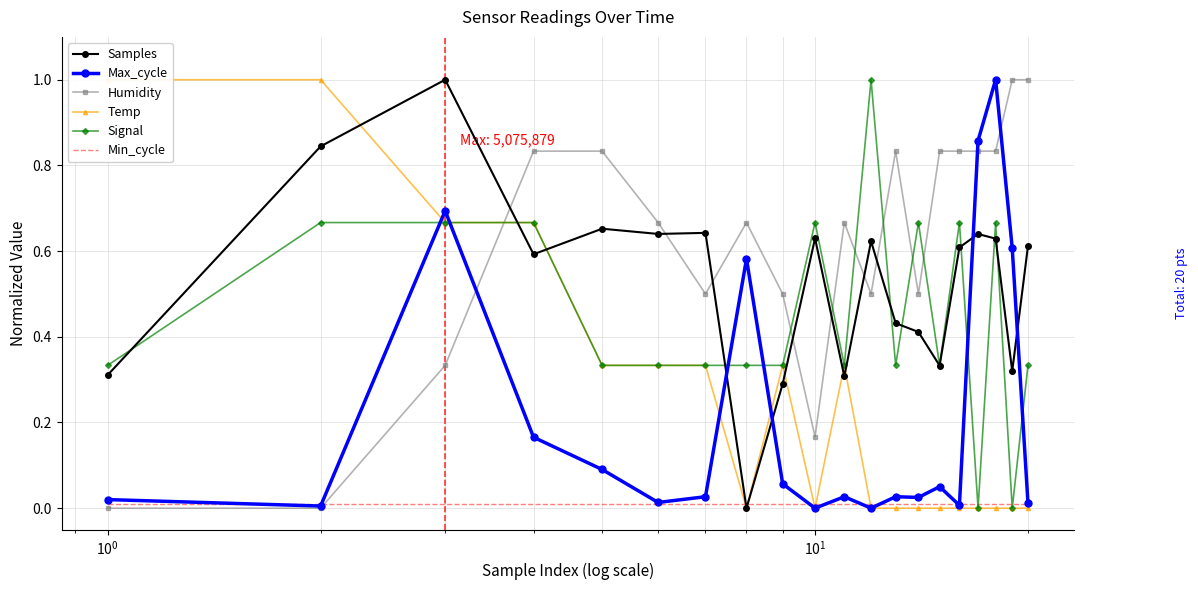

How many intersections are there between Signal and Max_cycle?

6